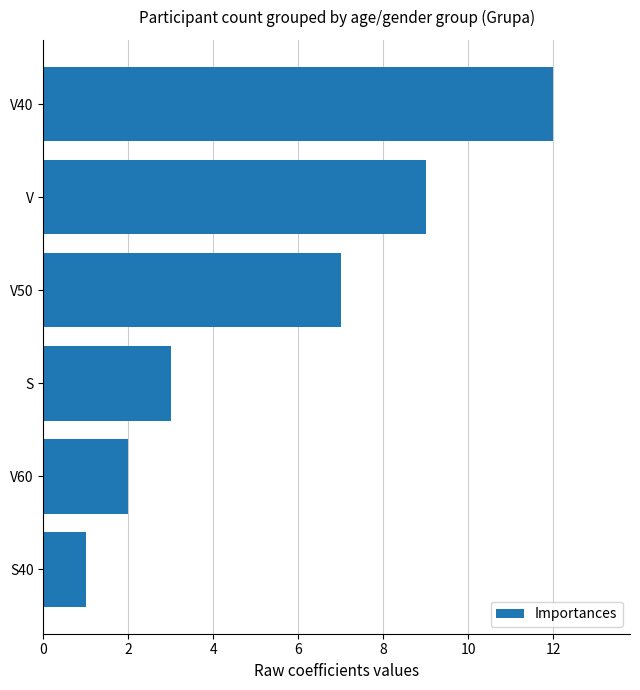

What position from the top is V40?

1